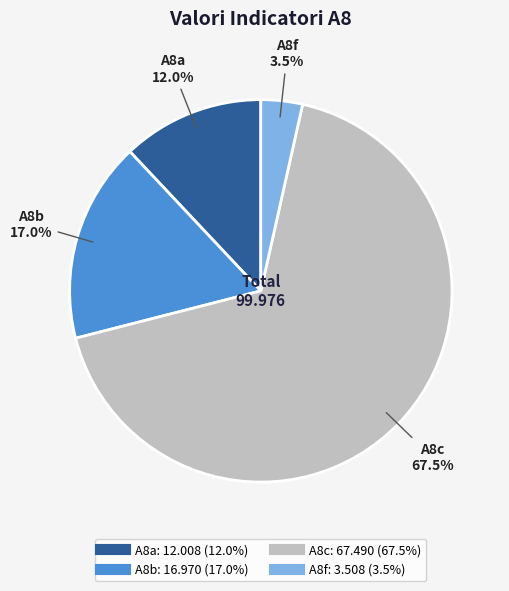

What percentage is the A8a slice, to the nearest percent?

12%